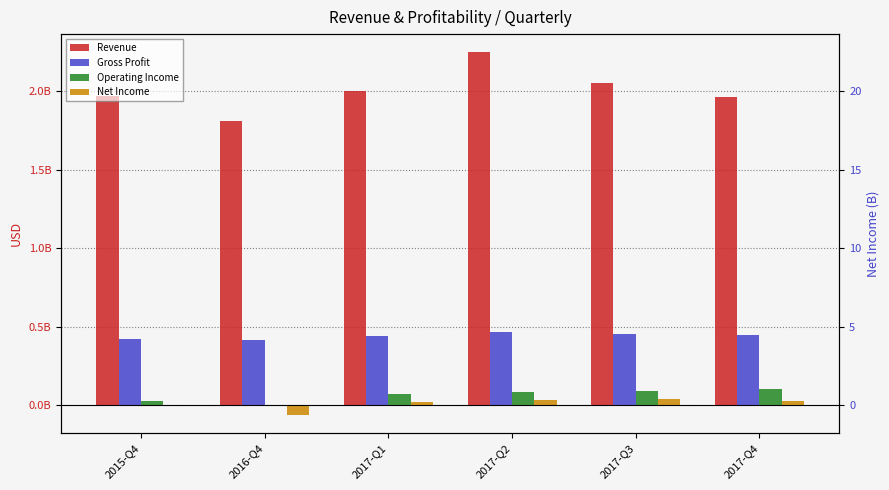

Is the value of Revenue at 2017-Q3 greater than the value of Operating Income at 2017-Q3?

Yes